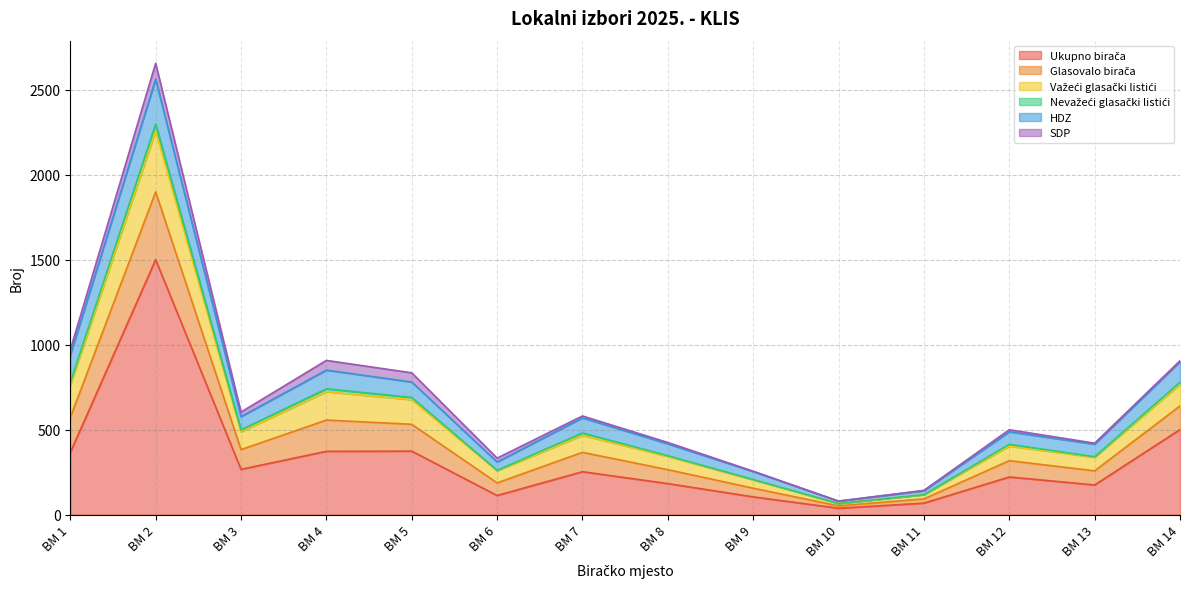

Reading left to right, extract all data points from this chart.

Ukupno birača: BM 1=366	BM 2=1501	BM 3=267	BM 4=373	BM 5=374	BM 6=113	BM 7=253	BM 8=183	BM 9=105	BM 10=38	BM 11=68	BM 12=222	BM 13=175	BM 14=501
Glasovalo birača: BM 1=206	BM 2=399	BM 3=116	BM 4=184	BM 5=158	BM 6=74	BM 7=114	BM 8=82	BM 9=51	BM 10=14	BM 11=25	BM 12=96	BM 13=83	BM 14=139
Važeći glasački listići: BM 1=192	BM 2=358	BM 3=105	BM 4=167	BM 5=145	BM 6=72	BM 7=100	BM 8=78	BM 9=49	BM 10=14	BM 11=25	BM 12=86	BM 13=80	BM 14=127
Nevažeći glasački listići: BM 1=14	BM 2=41	BM 3=11	BM 4=17	BM 5=13	BM 6=2	BM 7=14	BM 8=4	BM 9=2	BM 10=0	BM 11=0	BM 12=10	BM 13=3	BM 14=12
HDZ: BM 1=161	BM 2=264	BM 3=78	BM 4=110	BM 5=91	BM 6=49	BM 7=89	BM 8=70	BM 9=47	BM 10=14	BM 11=23	BM 12=74	BM 13=74	BM 14=121
SDP: BM 1=31	BM 2=94	BM 3=27	BM 4=57	BM 5=54	BM 6=23	BM 7=11	BM 8=8	BM 9=2	BM 10=0	BM 11=2	BM 12=12	BM 13=6	BM 14=6